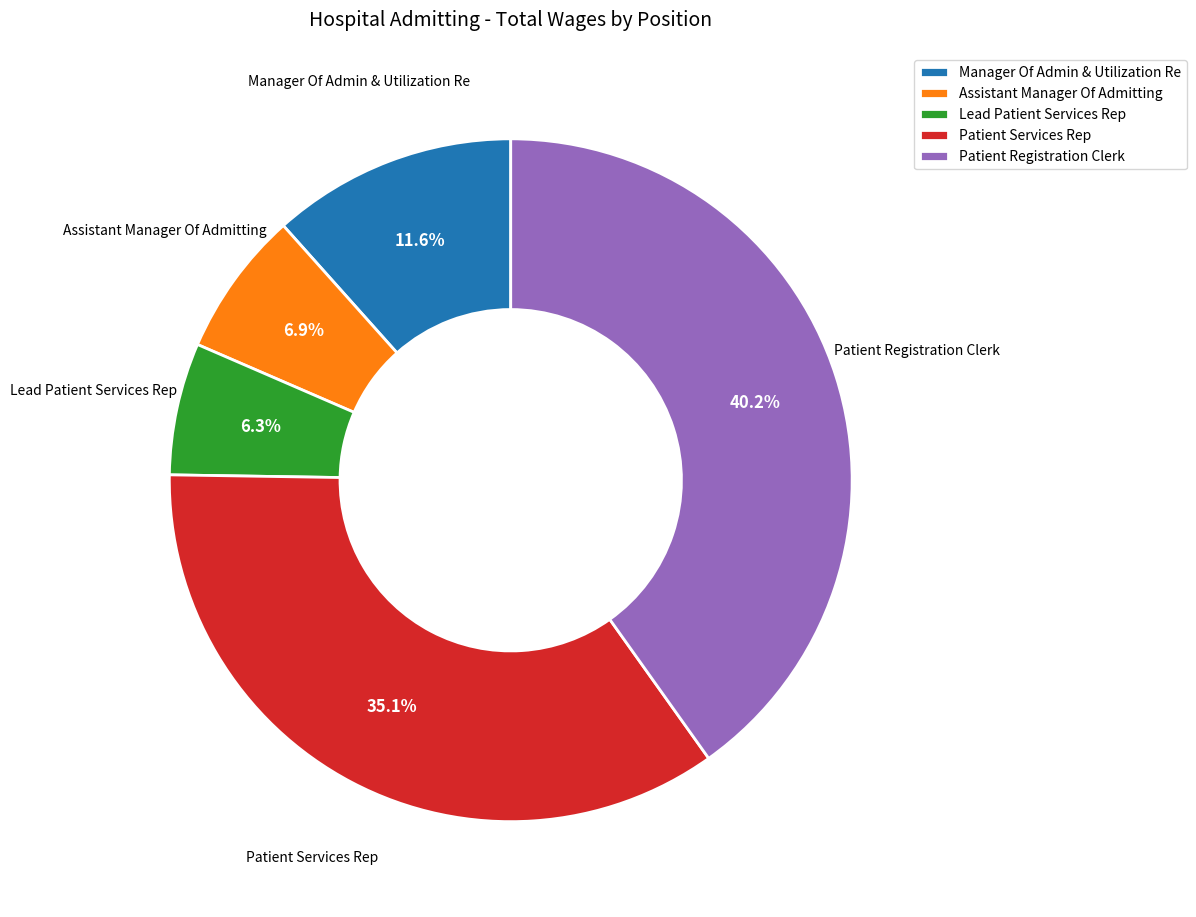

To the nearest percent, what is the combined percentage of Patient Registration Clerk and Manager Of Admin & Utilization Re?

52%